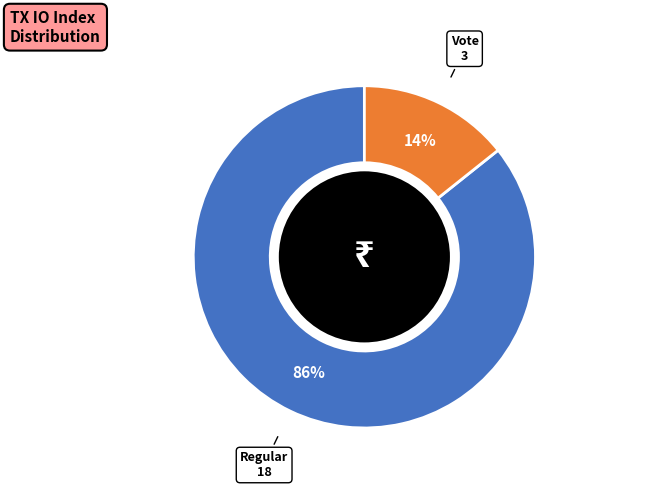

To the nearest percent, what is the average slice percentage?

50%